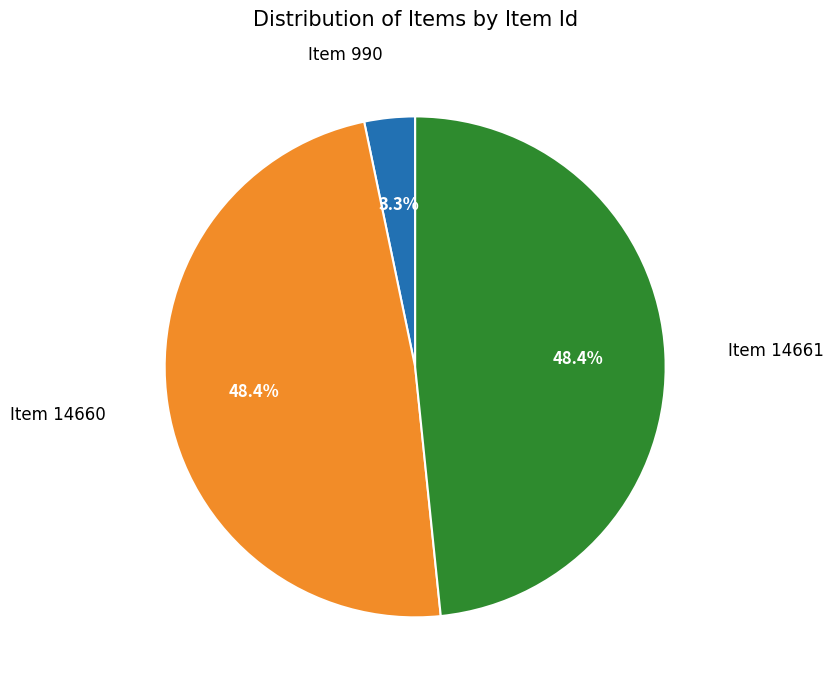

Is there a majority slice in this chart?

No